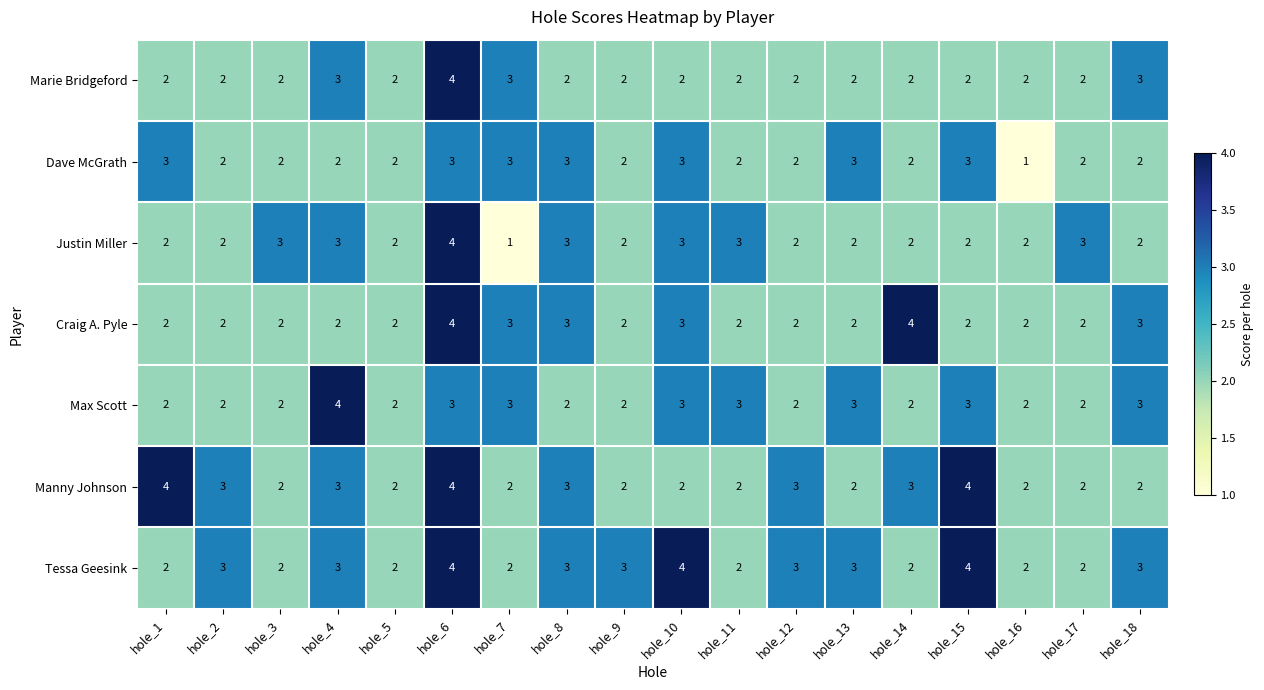

What is the total value across all series at hole_14?

17